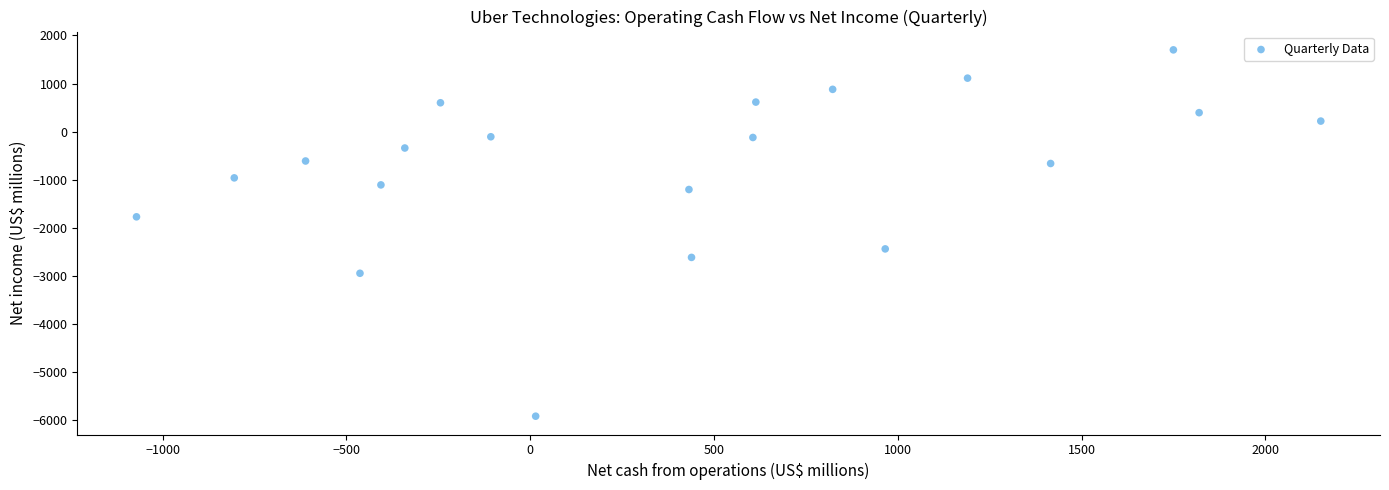

What is the range of Y values (max minus min)?

7618